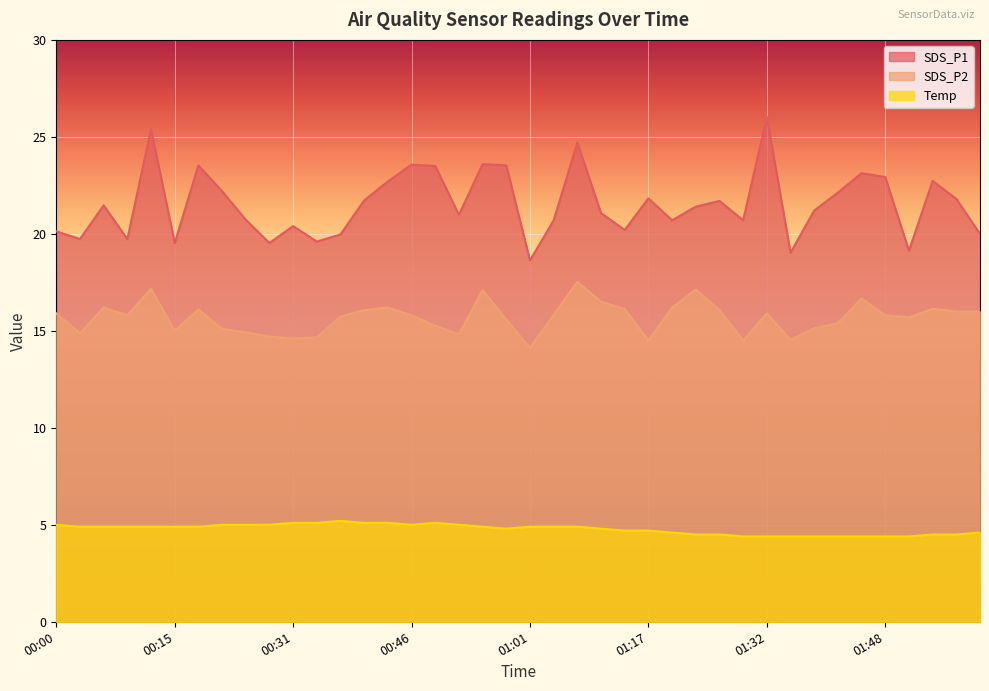

At which label does Temp reach its minimum?

01:29